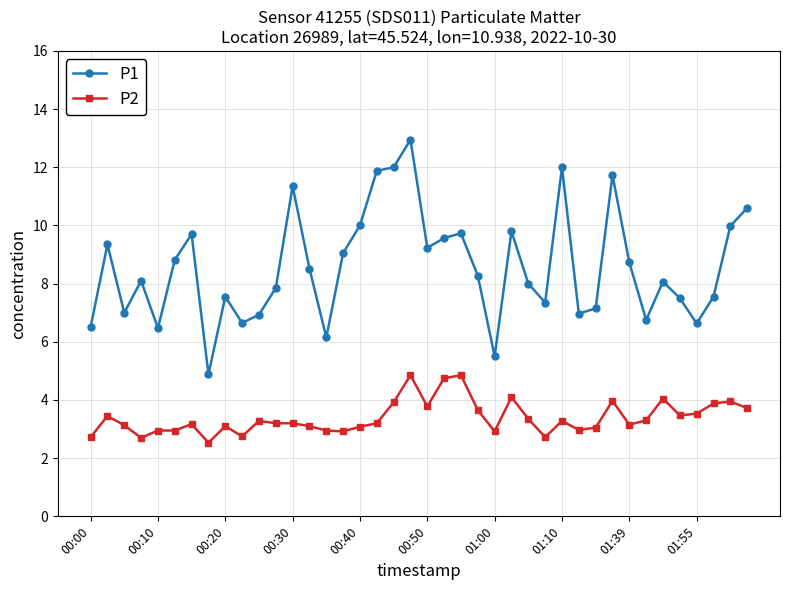

What is the value of the P1 point at the 34th from the left?

6.8